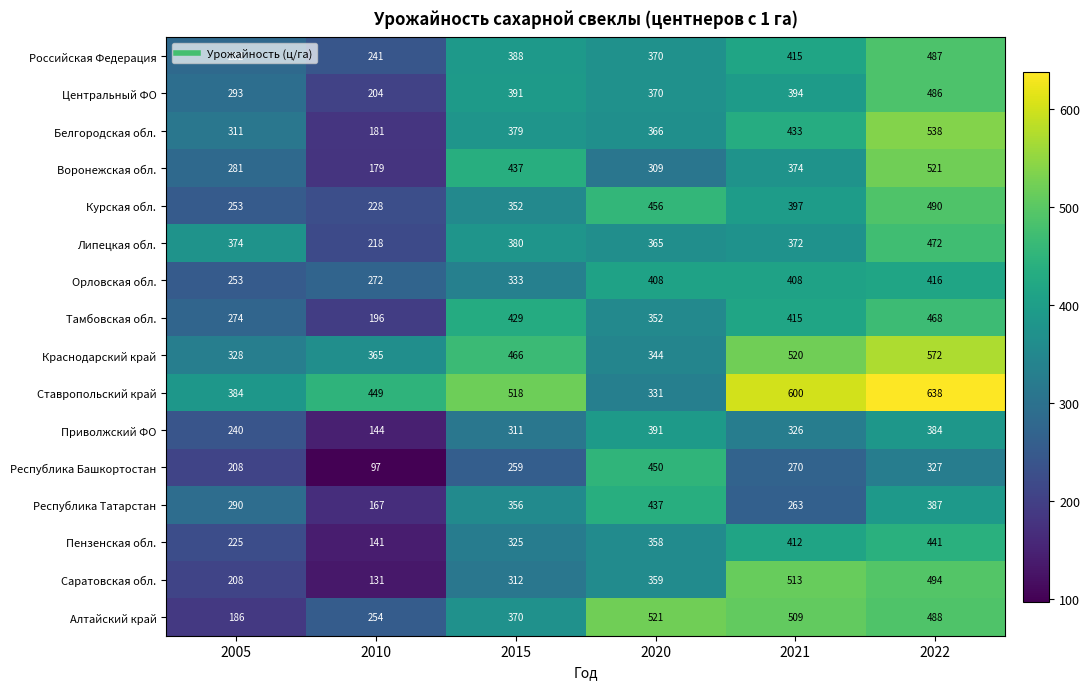

What is the sum of all Республика Башкортостан values?

1611